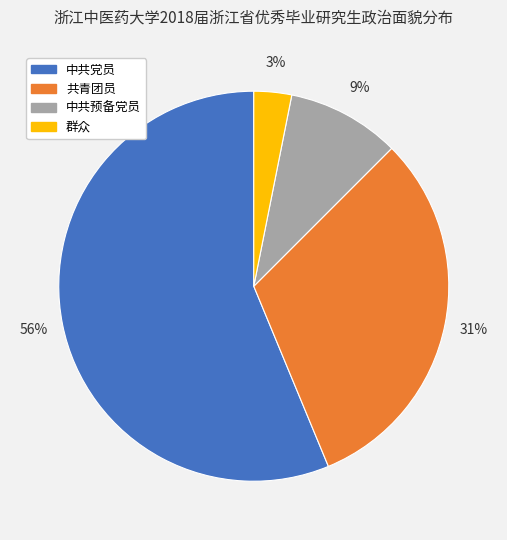

How many slices are in this pie chart?

4